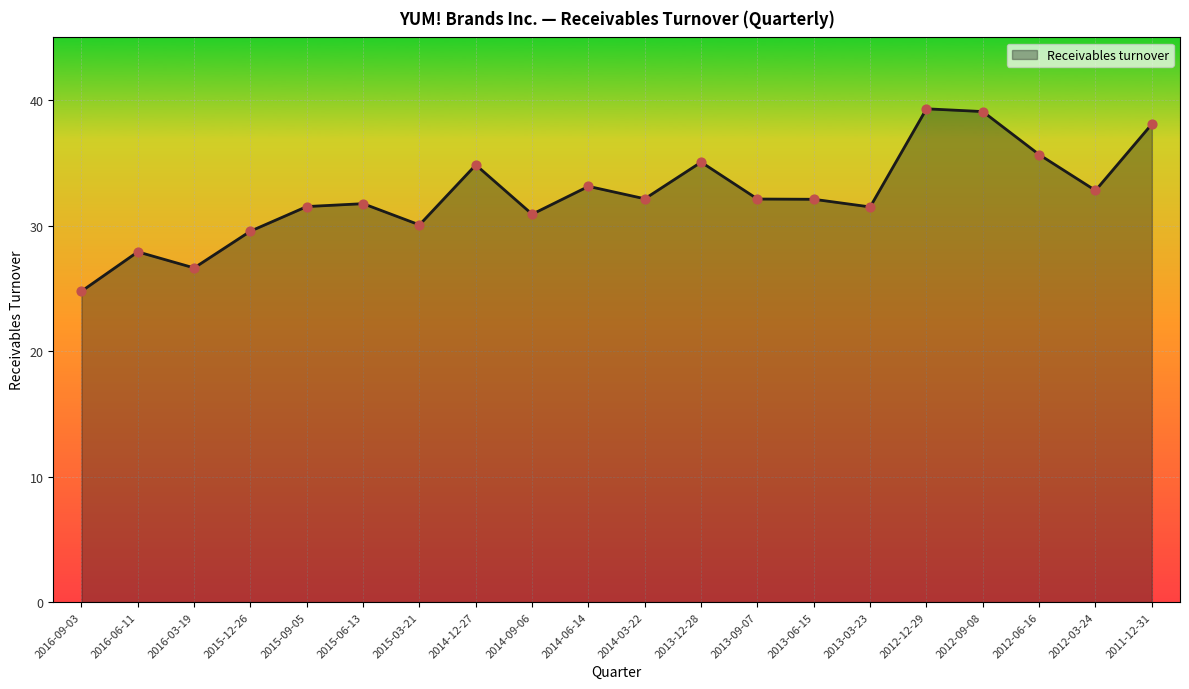

Approximately how many times larger is the value at 2014-09-06 compared to 2016-06-11?

1.1